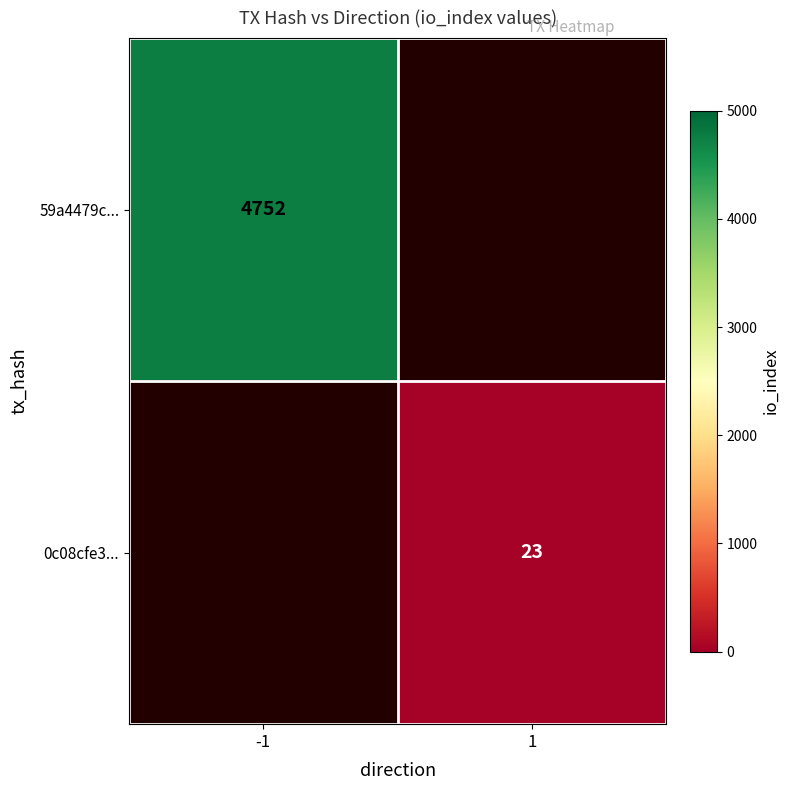

The value of 0c08cfe3... at 1 is 8. True or false?

False